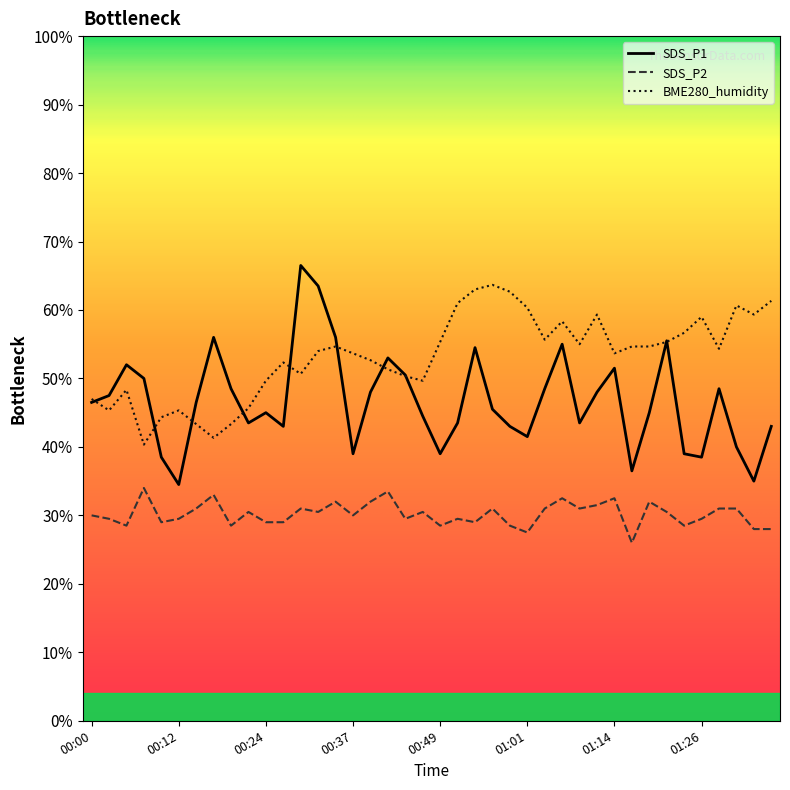

What is the difference between the maximum and minimum values in the SDS_P1 series?

32.0